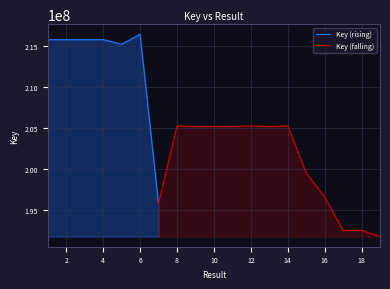

What is the value of the 18th point from the left?

192496255